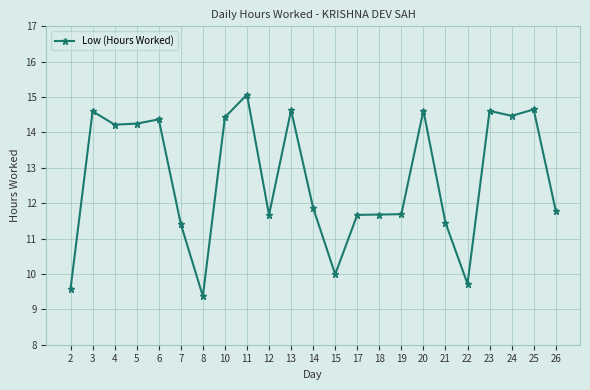

True or false: there are more than 0 points higher than both neighbors.

True